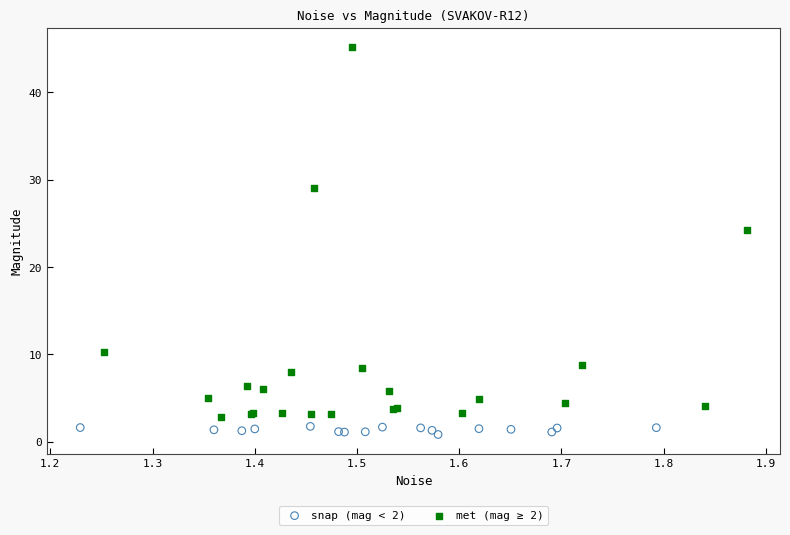

What are all the series names shown in the legend?

snap (mag < 2), met (mag ≥ 2)